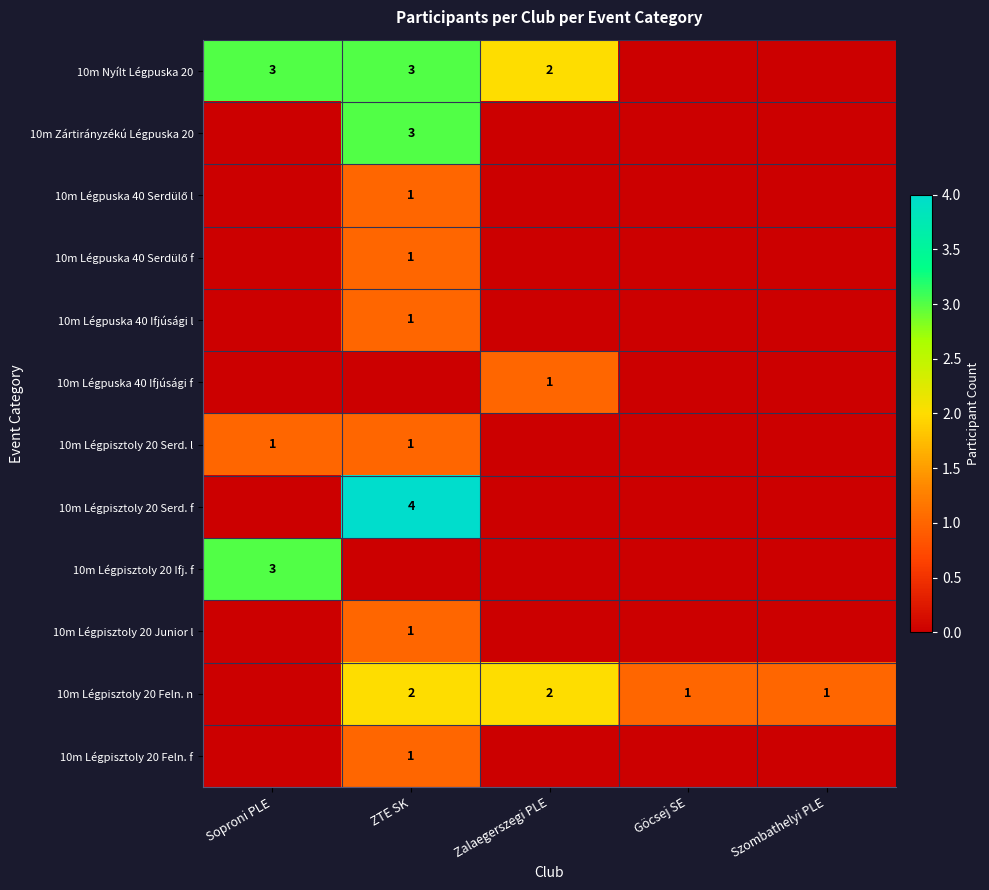

The value of 10m Légpuska 40 Ifjúsági f at Zalaegerszegi PLE is 1. True or false?

True